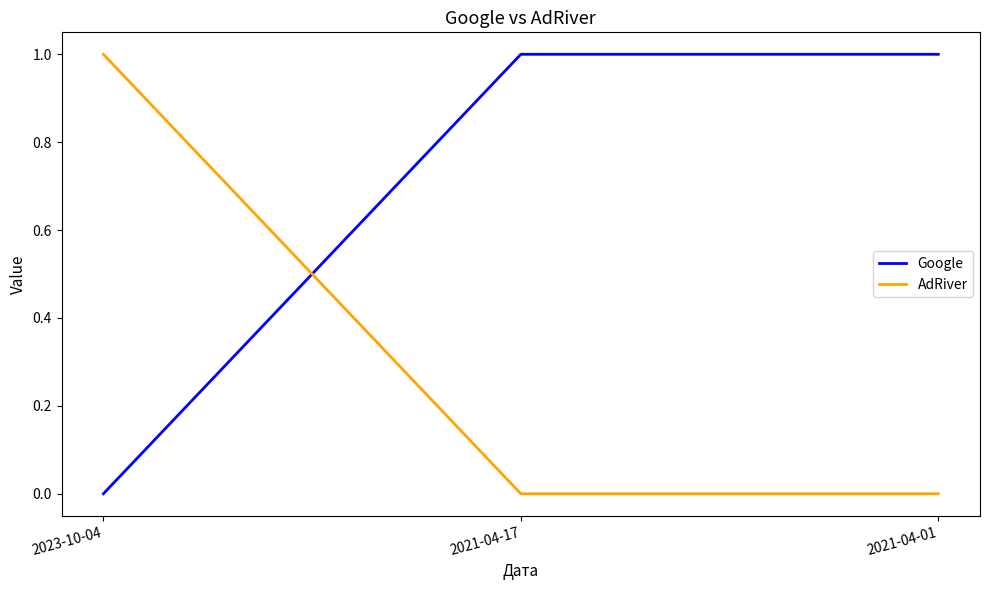

Rank the series at 2021-04-17 from highest to lowest value.

Google, AdRiver